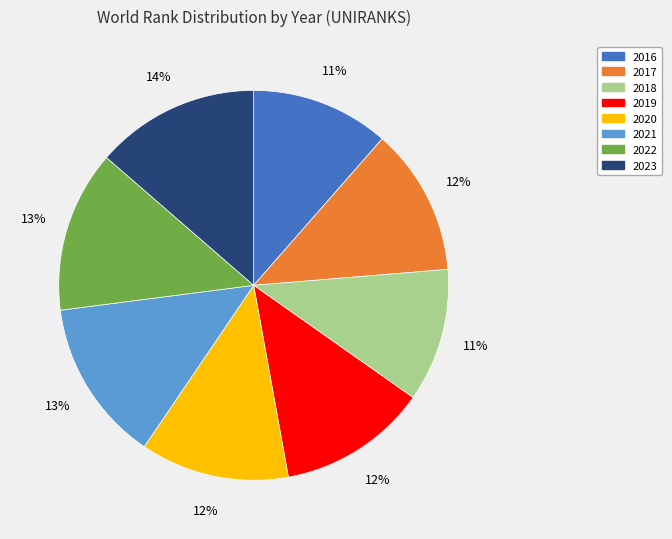

Approximately how many times larger is the value at 2018 compared to 2017?

0.9